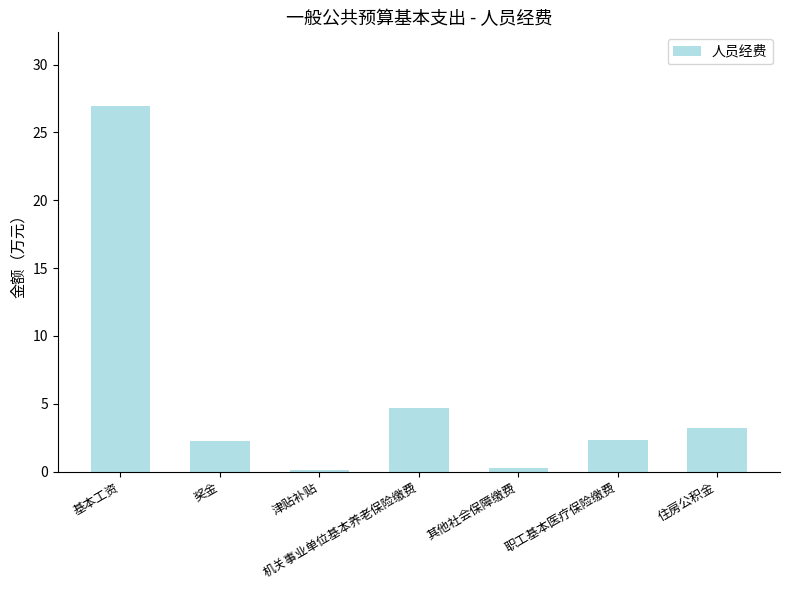

Is it true that the value at 住房公积金 is 3.2?

True